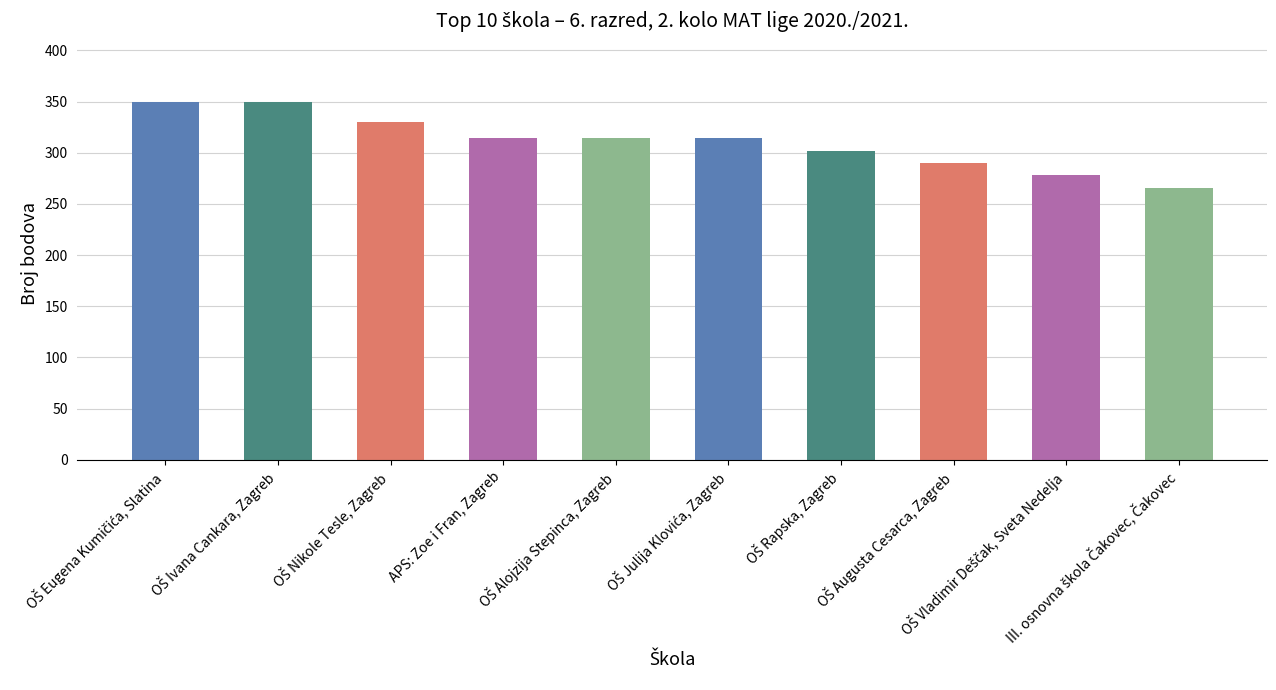

Does the chart contain stacked bars?

No